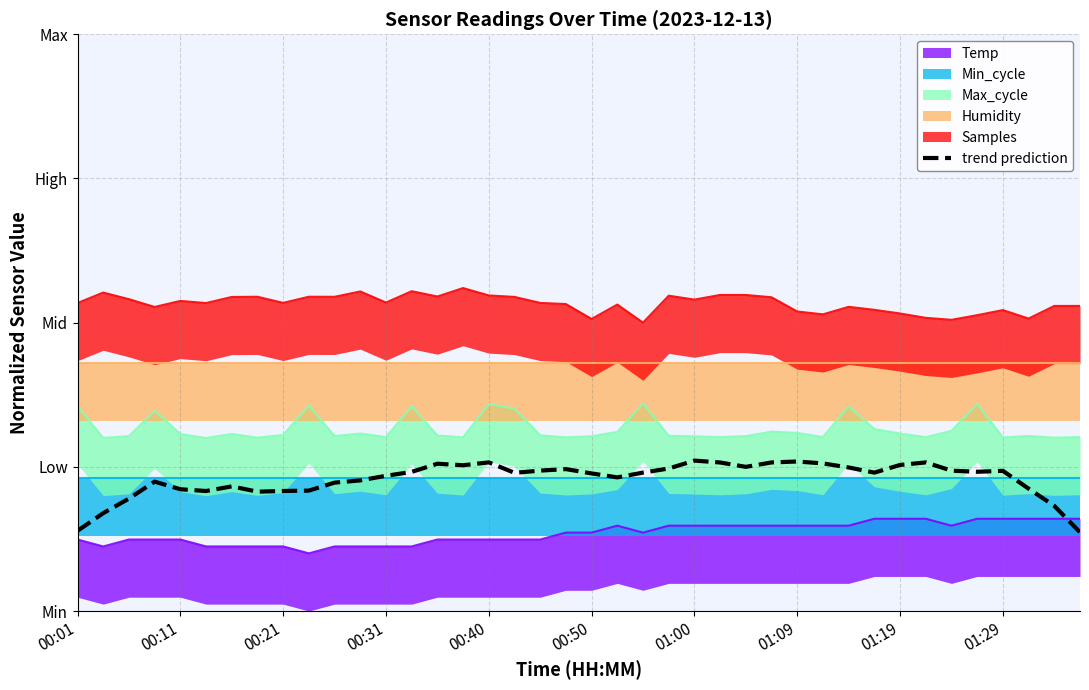

Does the chart display data point markers on the line(s)?

No